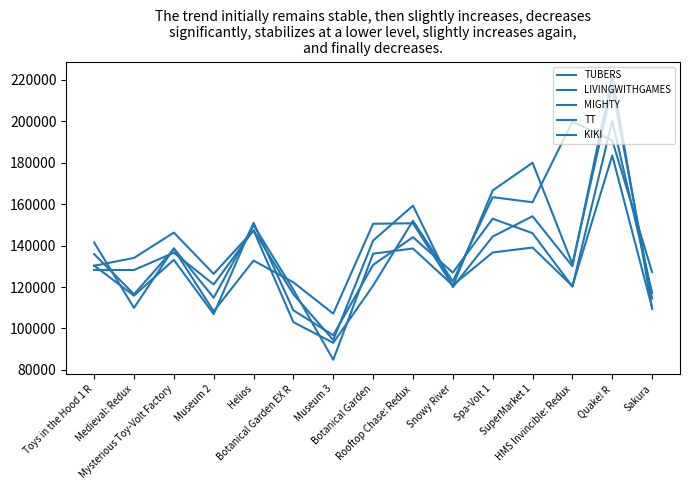

Rank the series by their maximum value, from lowest to highest.

TUBERS, TT, LIVINGWITHGAMES, KIKI, MIGHTY